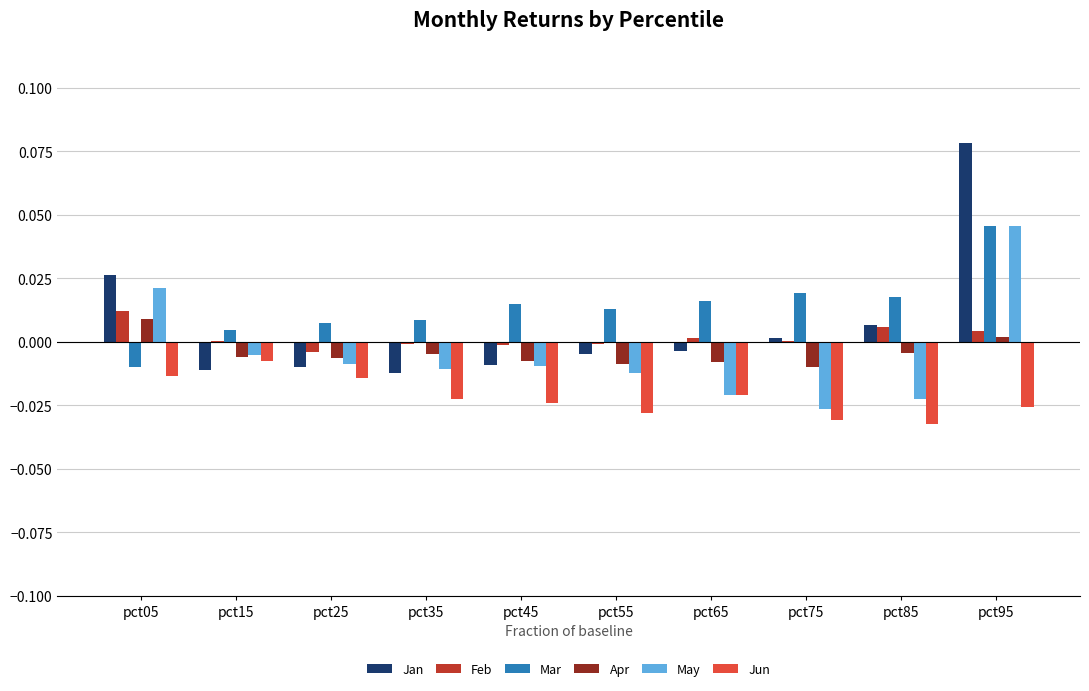

Is it true that Jun equals -0.0 at pct85?

True